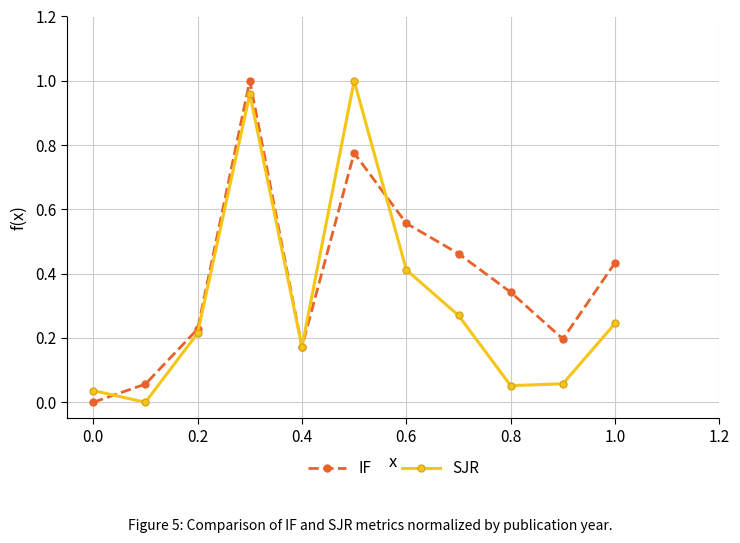

Which series has the largest total across all categories?

IF